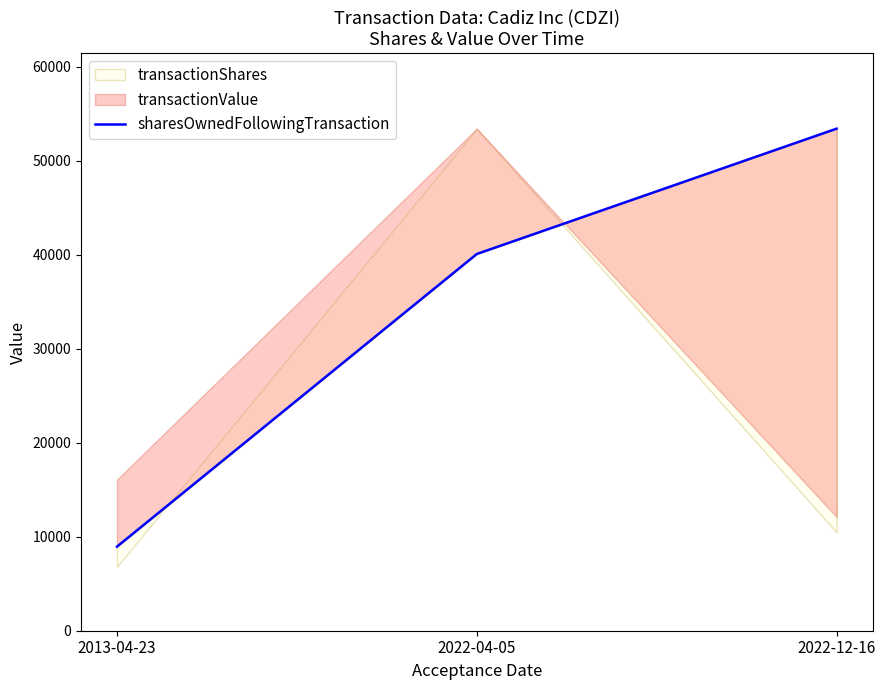

What is the label of the 2nd point from the left?

2022-04-05